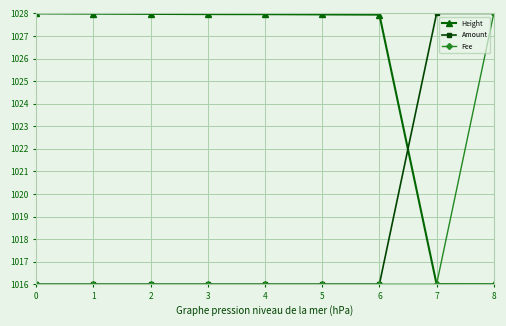

How many intersections are there between Height and Amount?

1